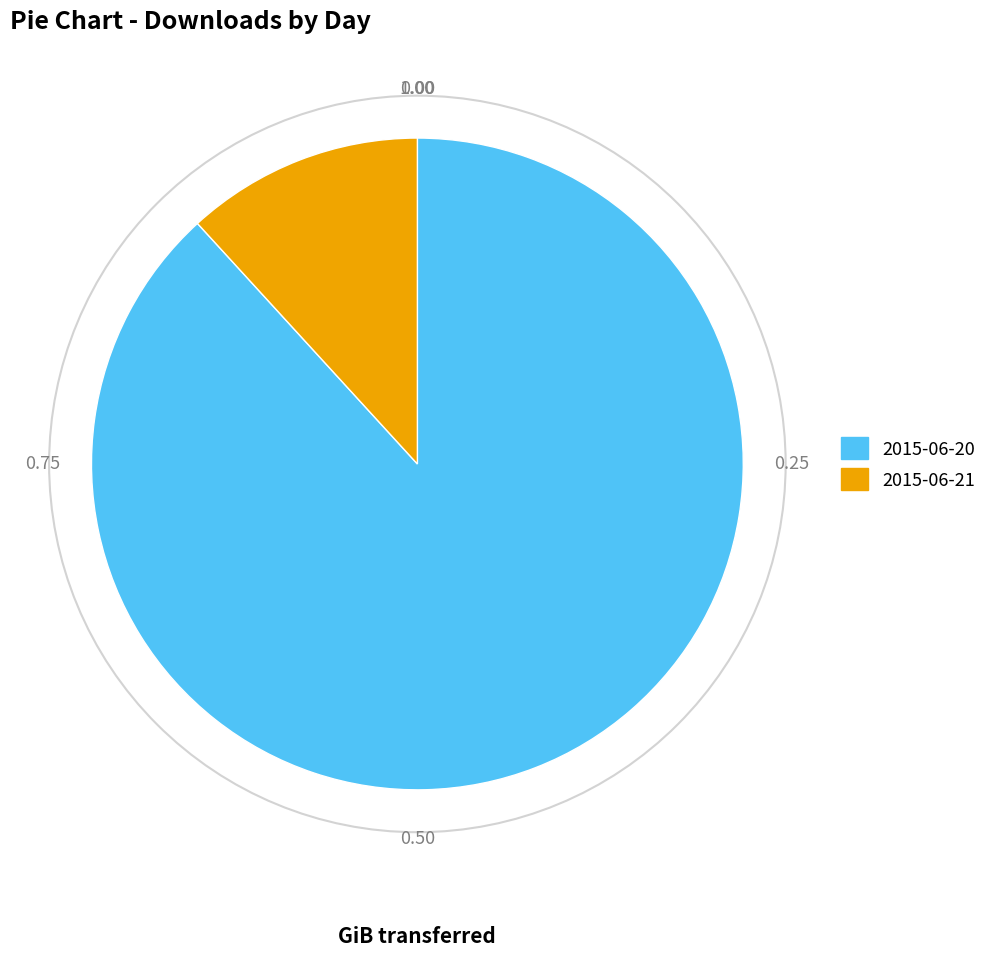

What is the ratio of the value at 2015-06-21 to the value at 2015-06-20?

0.1